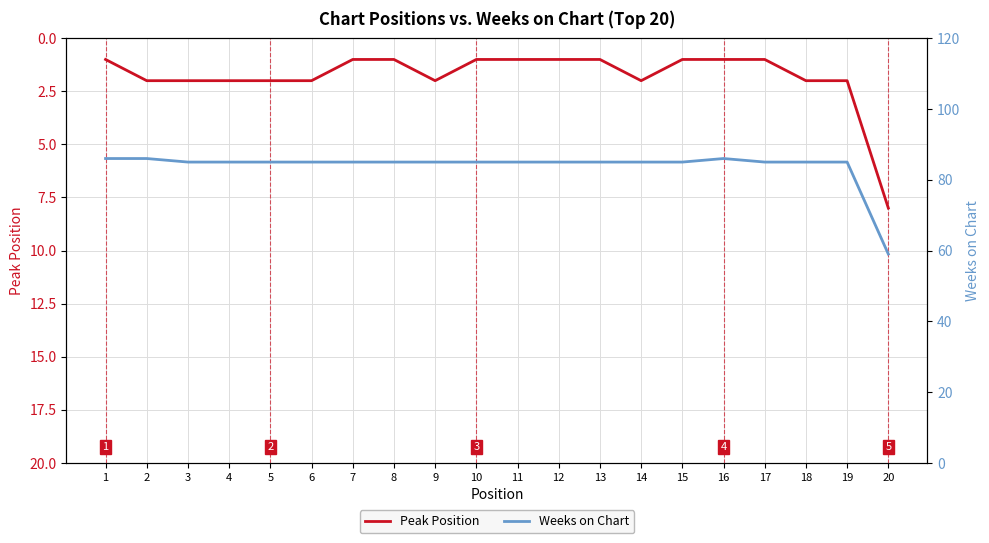

How many lines are shown in the chart?

2